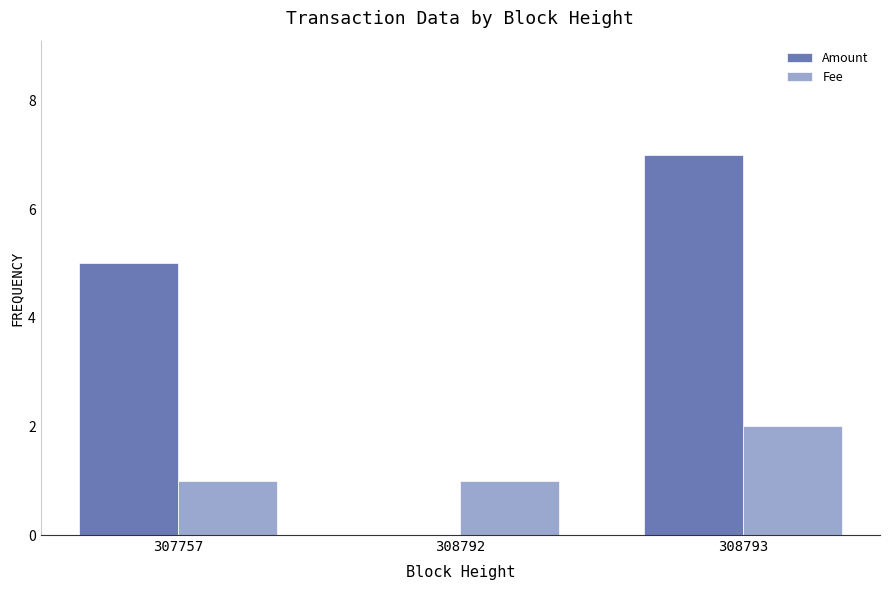

At which category is the sum across all series the highest?

308793